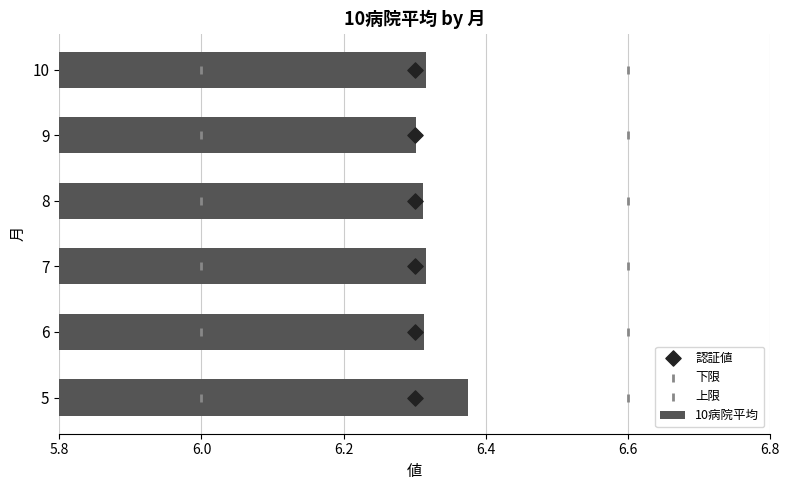

Is it true that 10病院平均 equals 8.6 at 6?

False